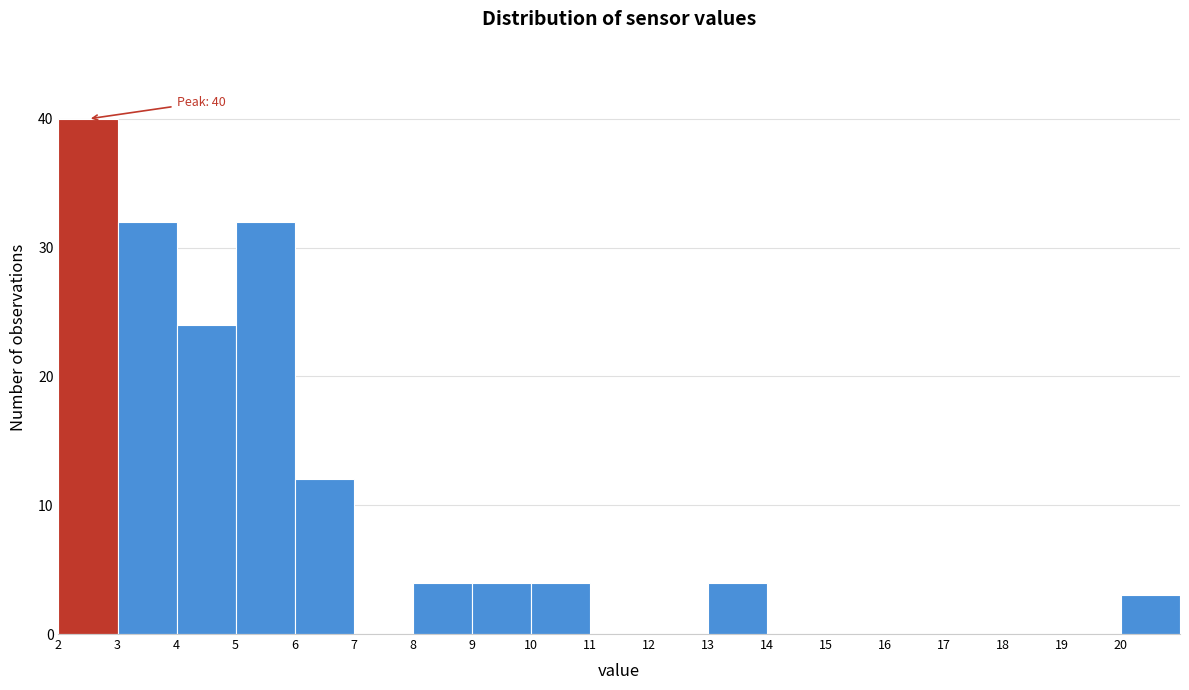

Over which range of the x-axis is the bar tallest?

2 to 3